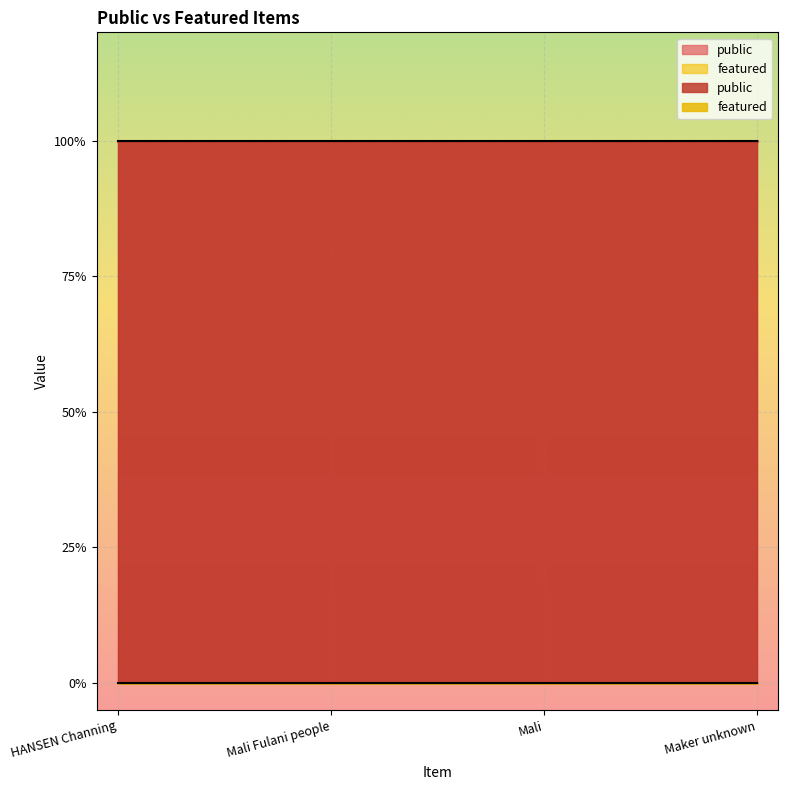

What value does the public series have at Maker unknown?

1